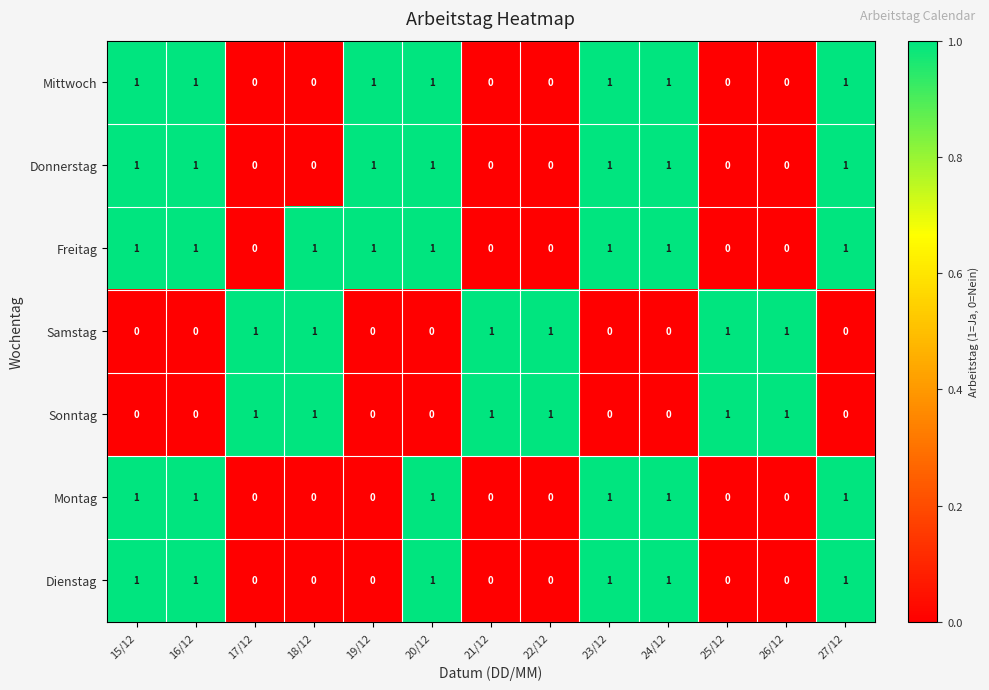

At how many categories does at least one series exceed 0?

13